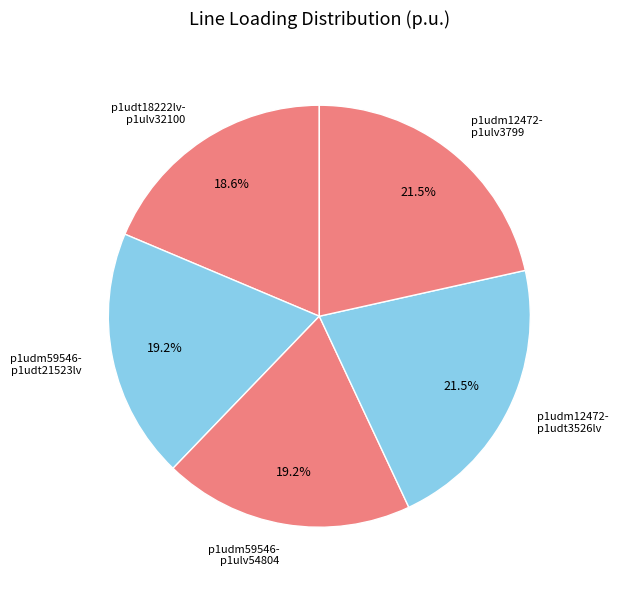

Does any single category account for the majority?

No